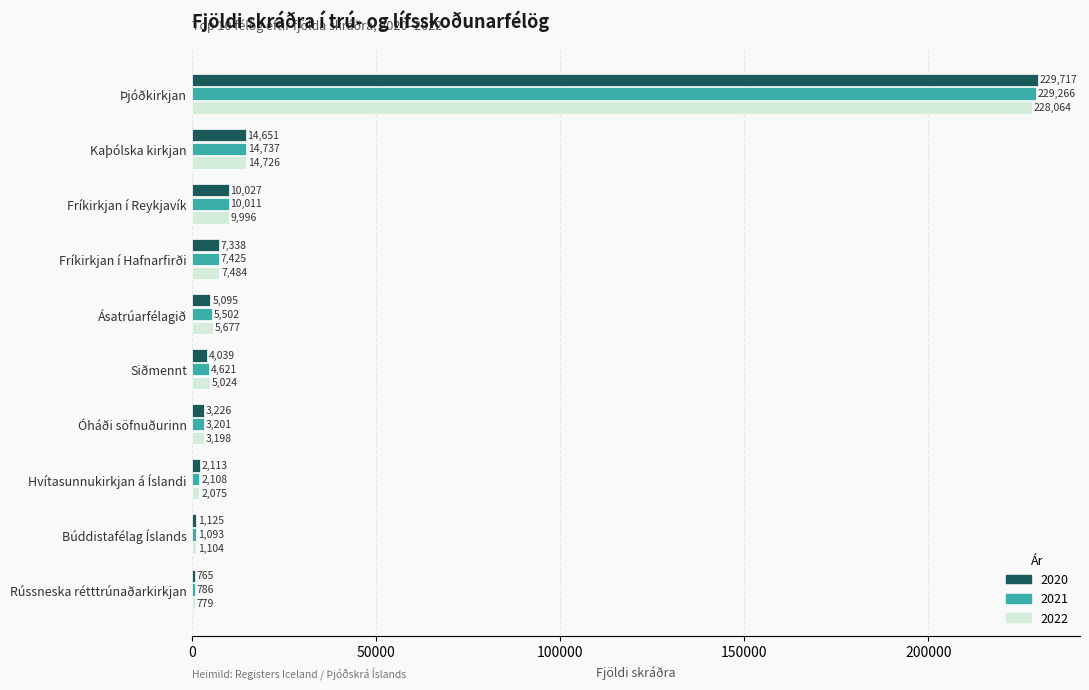

At which category does the chart reach its minimum across all series?

Rússneska rétttrúnaðarkirkjan